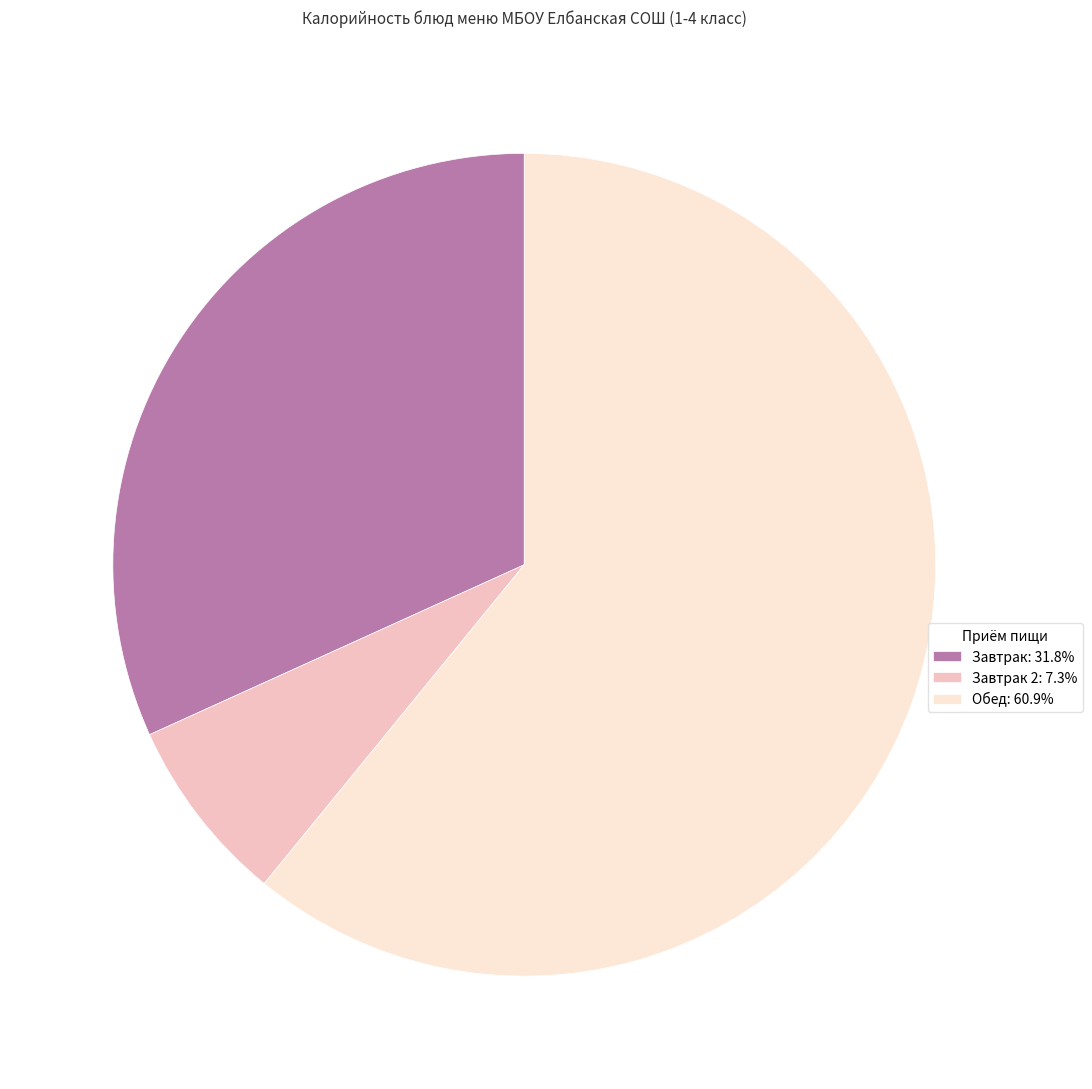

What is the ratio of the value at Обед: 60.9% to the value at Завтрак: 31.8%?

1.9